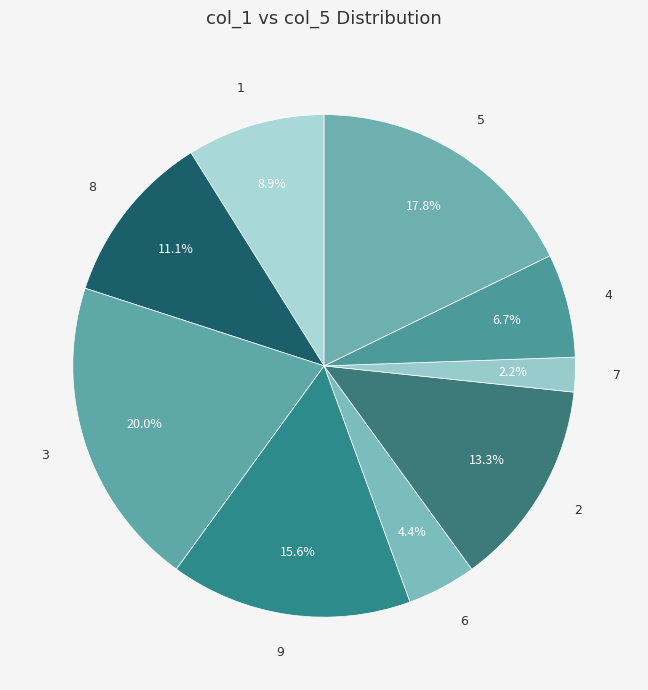

Is 5 the majority of the pie?

No